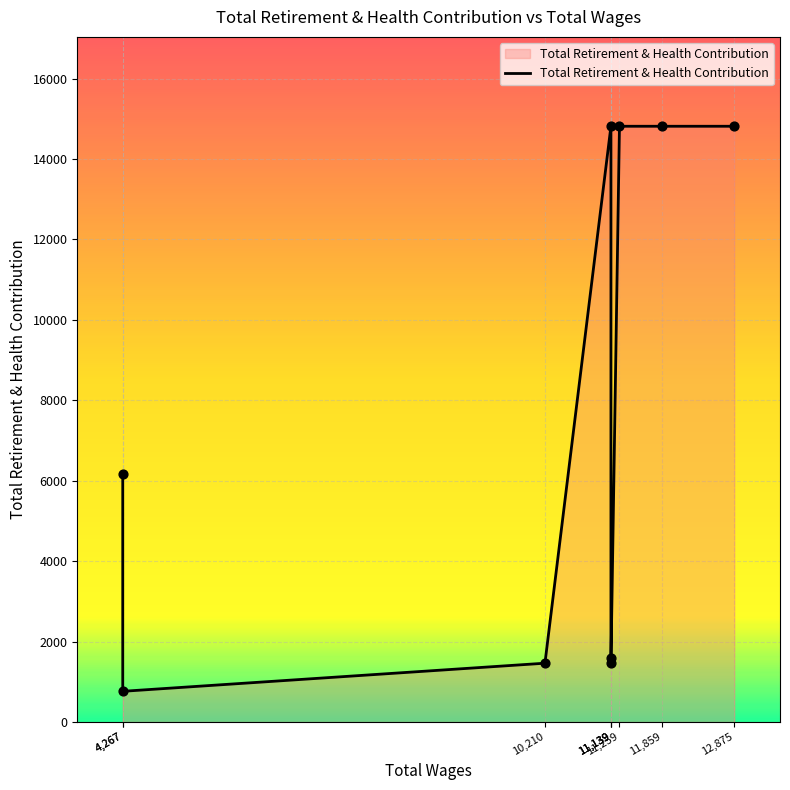

What is the change in value from 4,267 to 11,139?

-4710